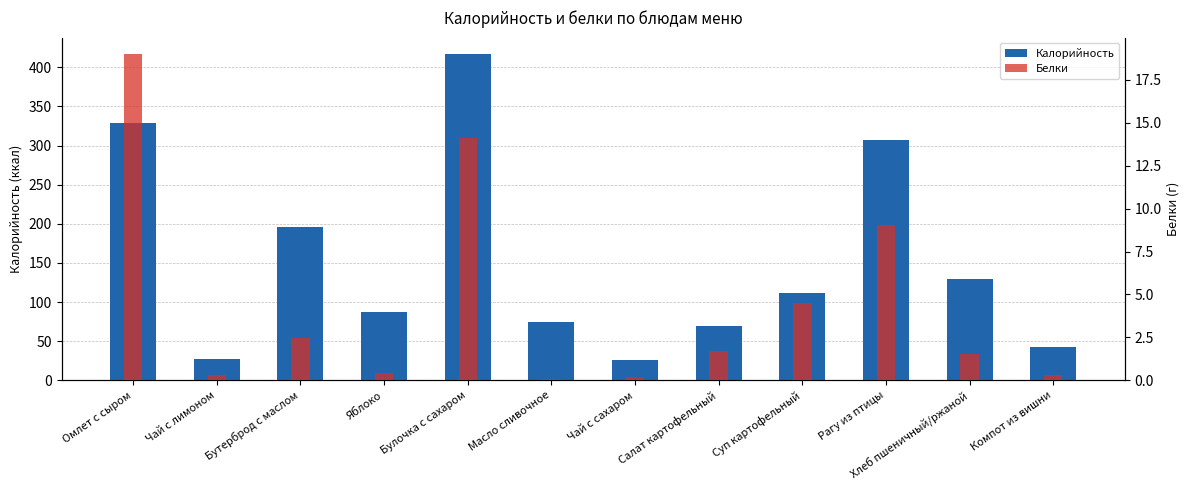

Reading left to right, transcribe all the data shown in this chart.

Калорийность: Омлет с сыром=328.4	Чай с лимоном=27.6	Бутерброд с маслом=195.8	Яблоко=87.0	Булочка с сахаром=417.0	Масло сливочное=74.9	Чай с сахаром=26.4	Салат картофельный=69.0	Суп картофельный=111.2	Рагу из птицы=307.4	Хлеб пшеничный/ржаной=129.9	Компот из вишни=43.1
Белки: Омлет с сыром=19.0	Чай с лимоном=0.3	Бутерброд с маслом=2.5	Яблоко=0.4	Булочка с сахаром=14.1	Масло сливочное=0.1	Чай с сахаром=0.2	Салат картофельный=1.7	Суп картофельный=4.5	Рагу из птицы=9.0	Хлеб пшеничный/ржаной=1.6	Компот из вишни=0.3